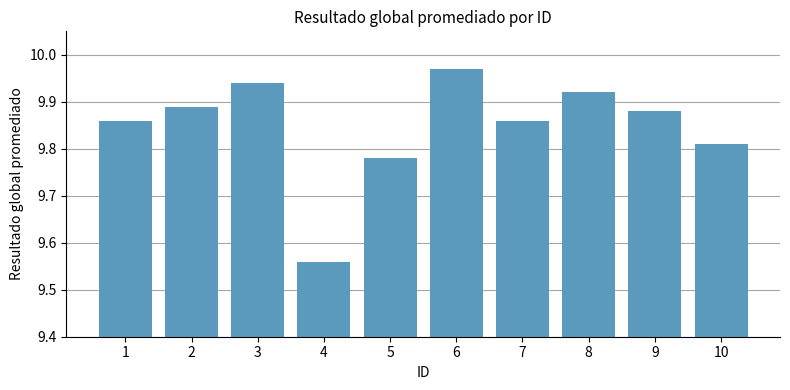

Are the bars horizontal?

No